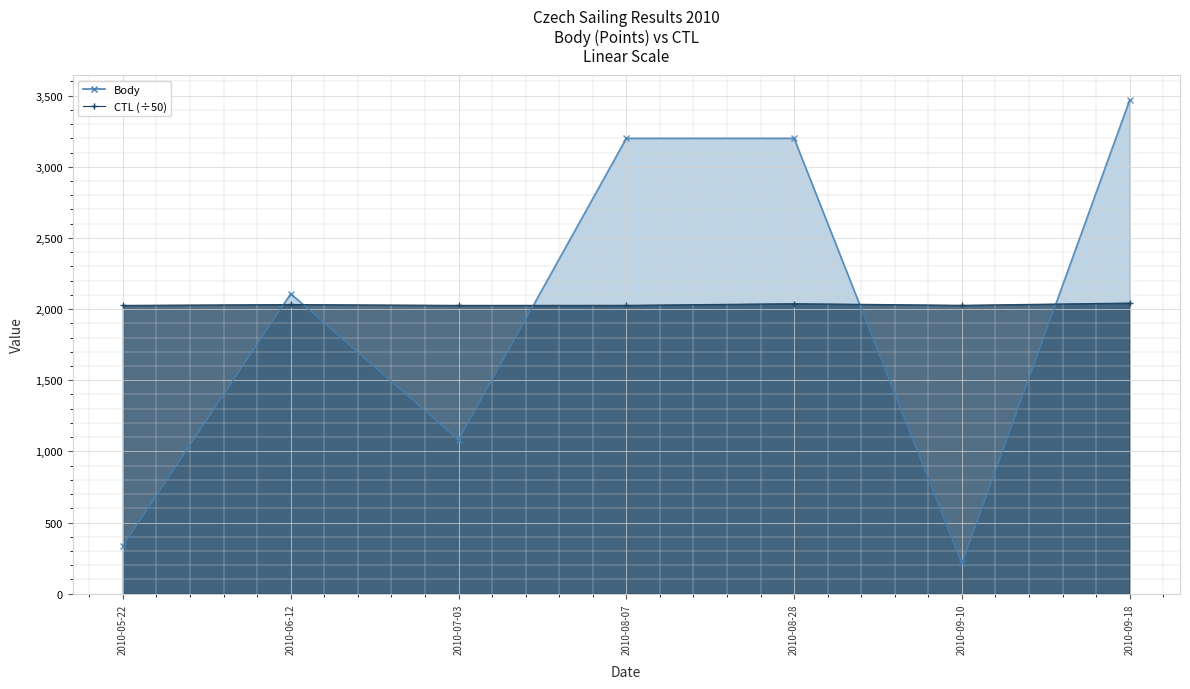

At which label does Body first exceed 2108?

2010-08-07